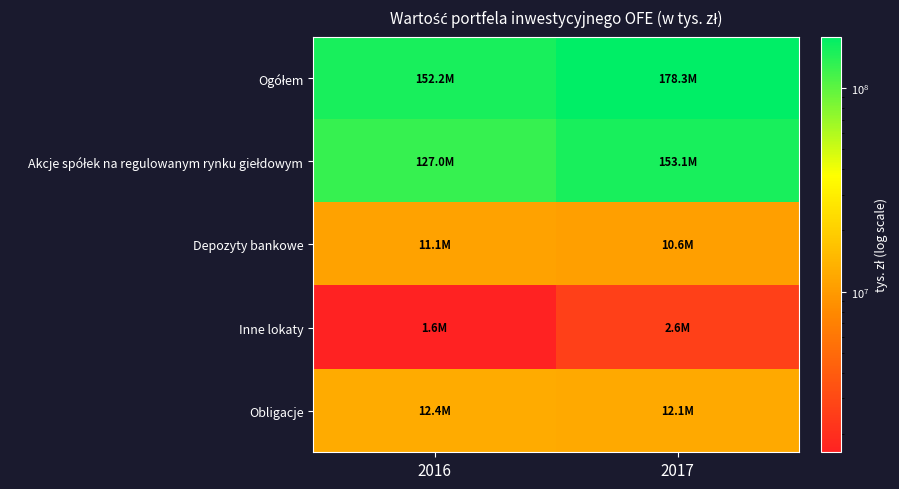

What is the total value across all series at 2017?

356652149.3